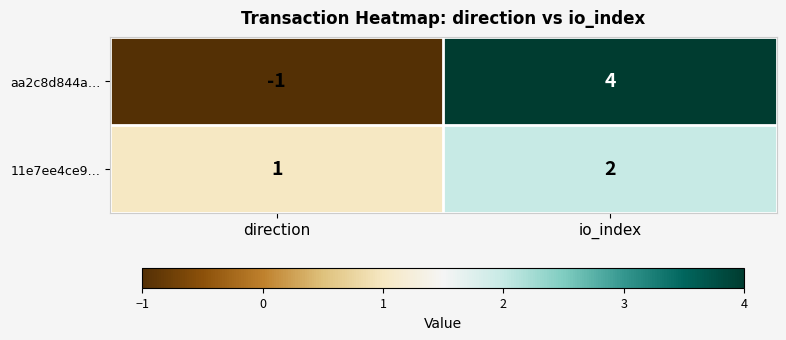

Reading left to right, transcribe all the data shown in this chart.

aa2c8d844a…: -1	4
11e7ee4ce9…: 1	2